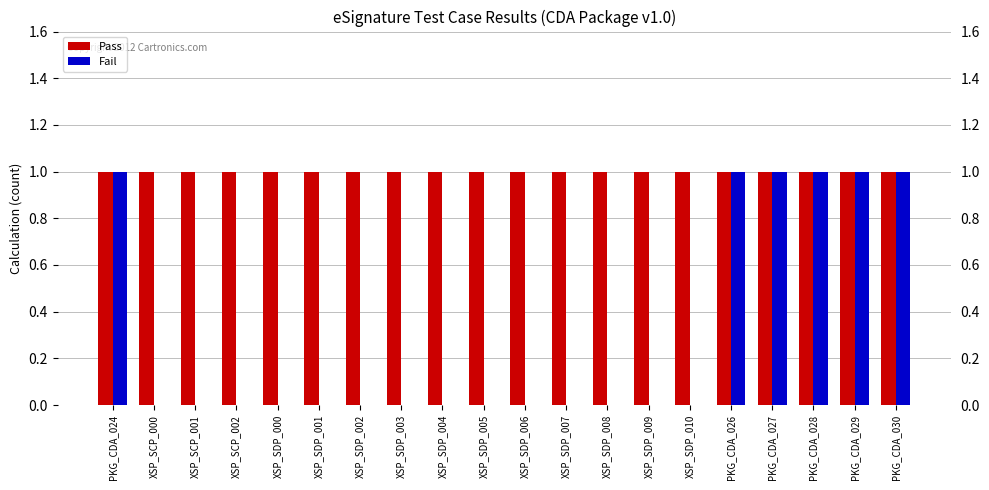

What are all the series names shown in the legend?

Pass, Fail